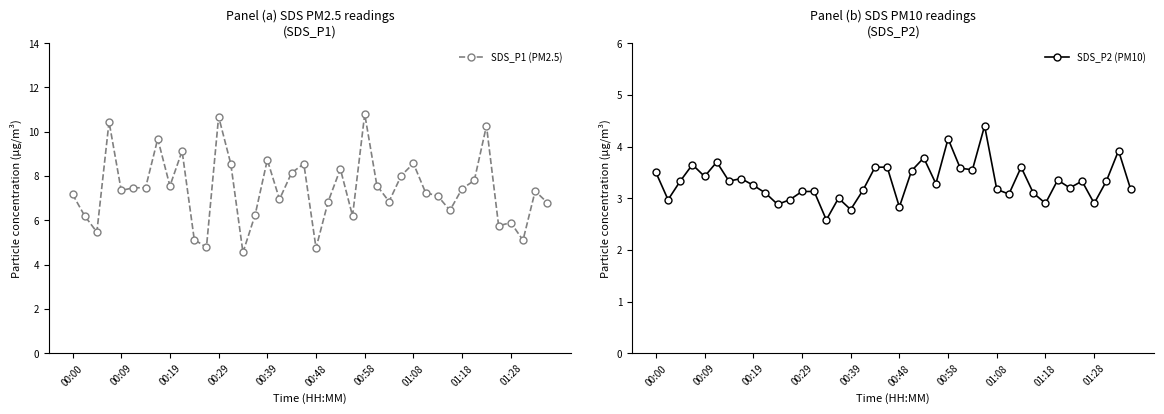

True or false: SDS_P1 (PM2.5) has a value of 7.6 at 25.

True